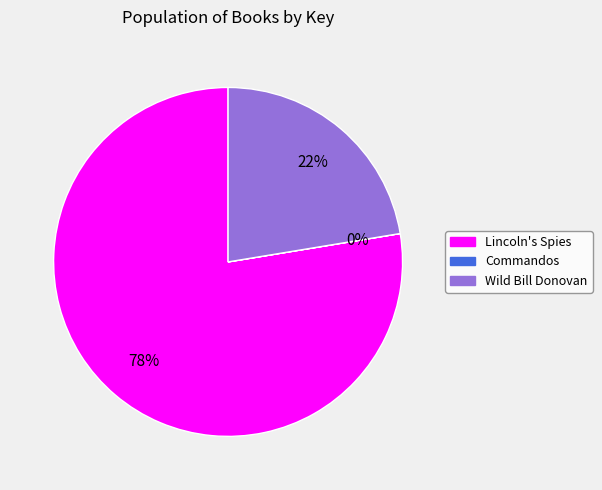

Is it true that Wild Bill Donovan is 22% of the pie?

True